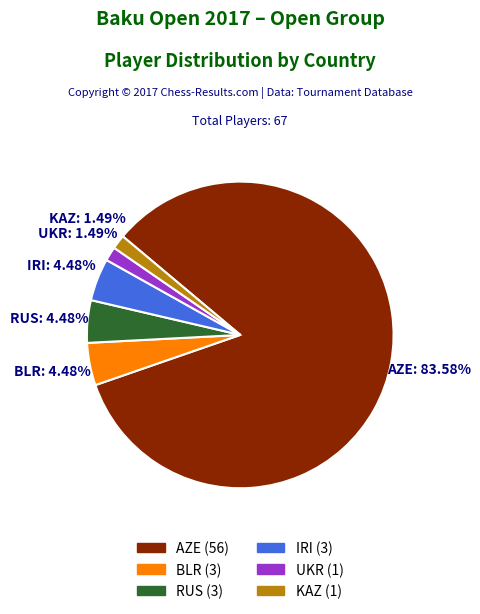

Does any single category account for the majority?

Yes